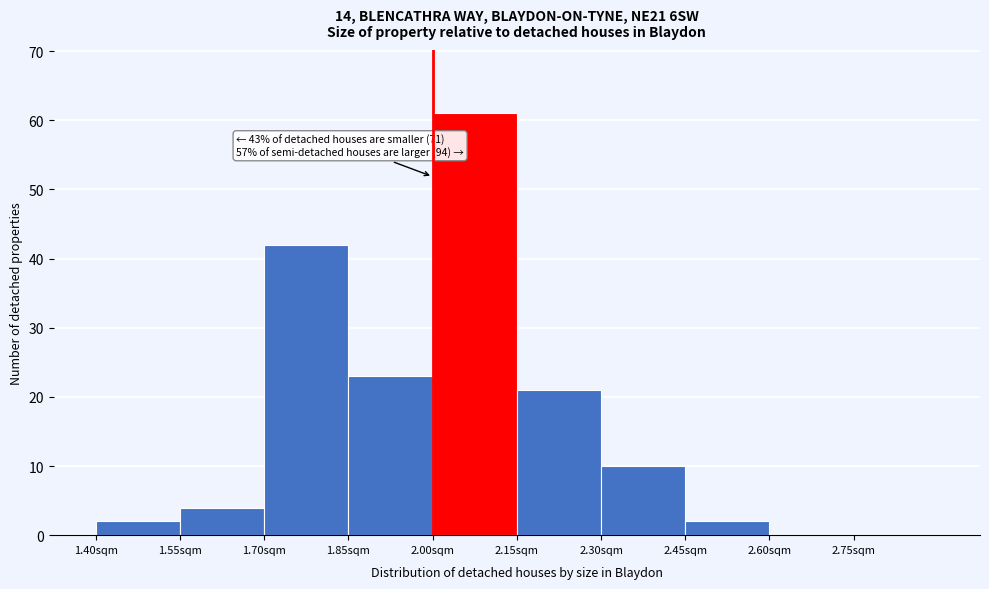

Over which range of the x-axis is the bar tallest?

2.00 to 2.15